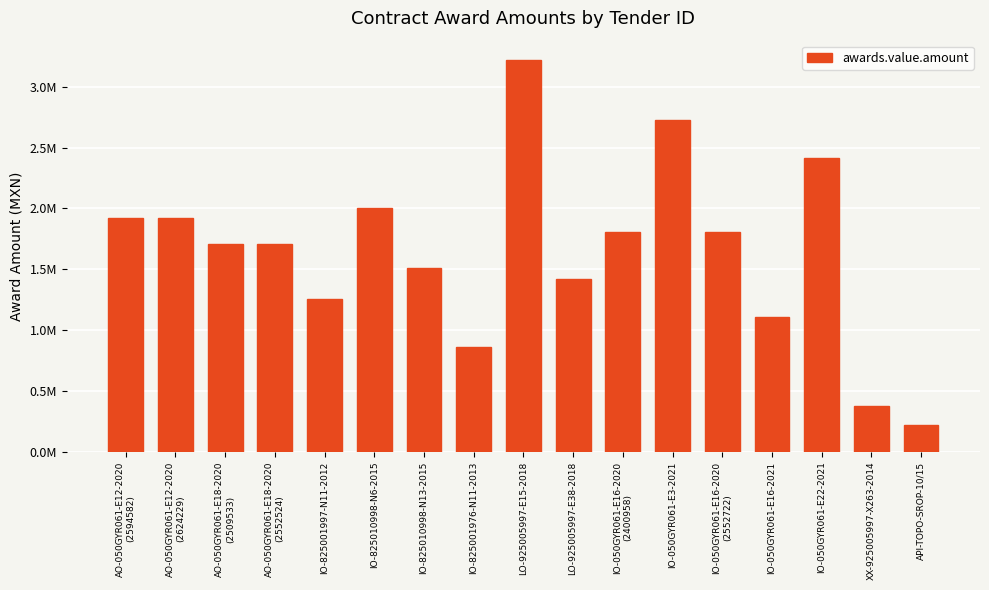

Does the chart contain any negative values?

No